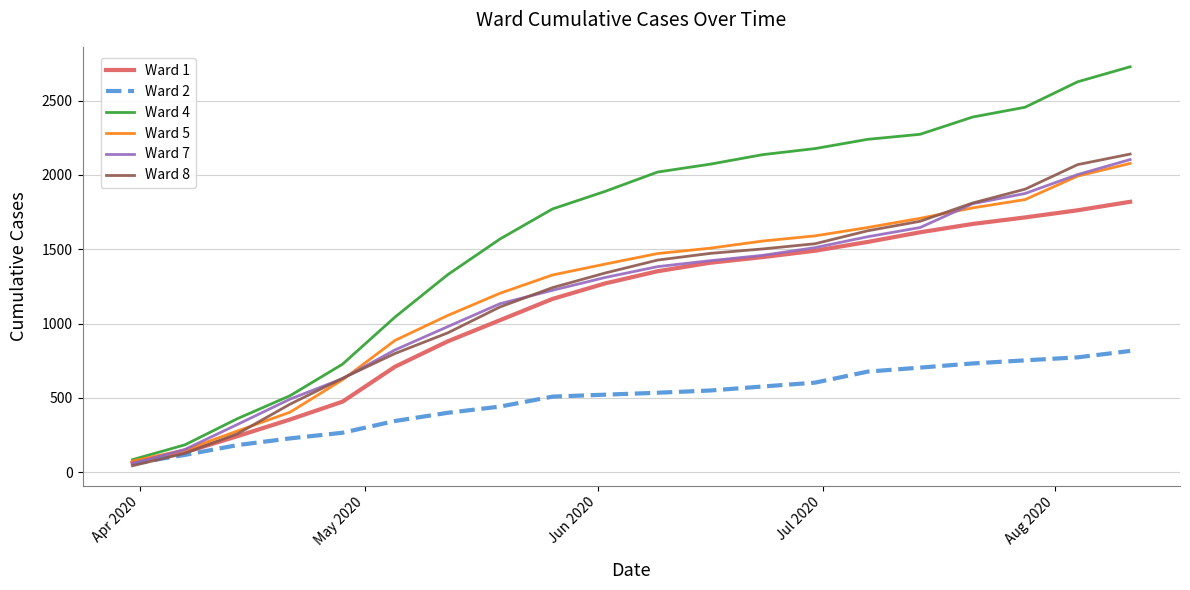

Which series has the largest range (max minus min)?

Ward 4